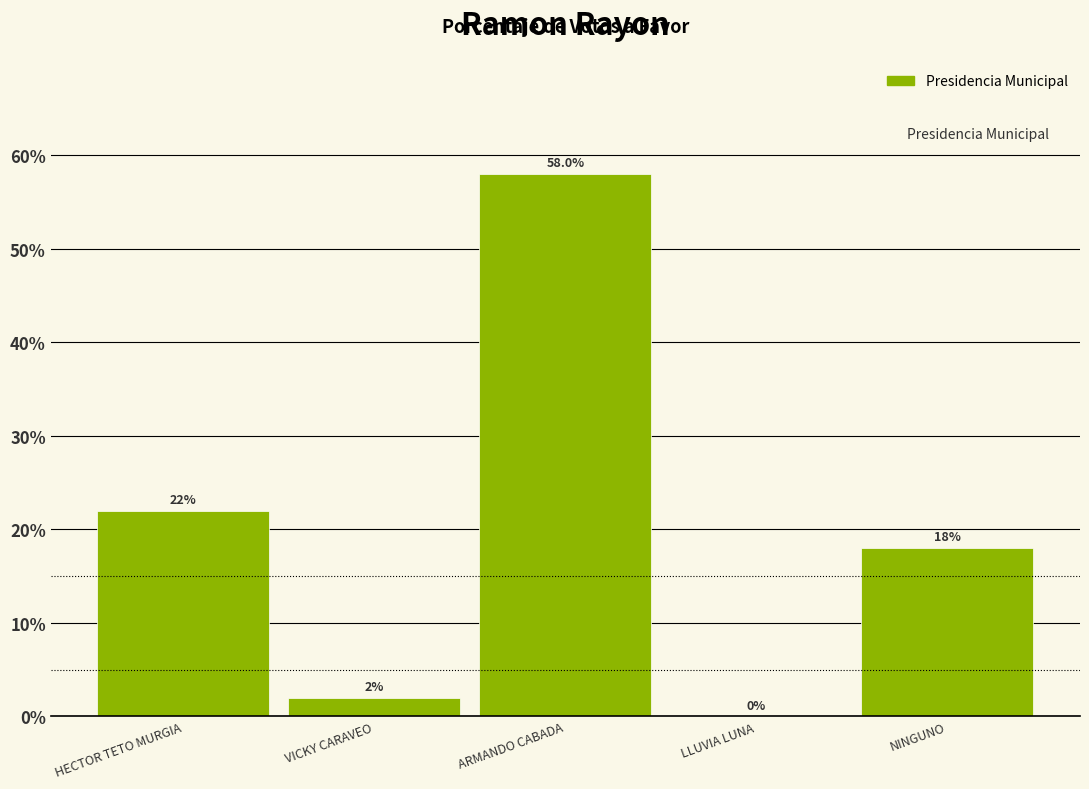

Reading left to right, transcribe all the data shown in this chart.

HECTOR TETO MURGIA=22.0	VICKY CARAVEO=2.0	ARMANDO CABADA=58.0	LLUVIA LUNA=0.0	NINGUNO=18.0